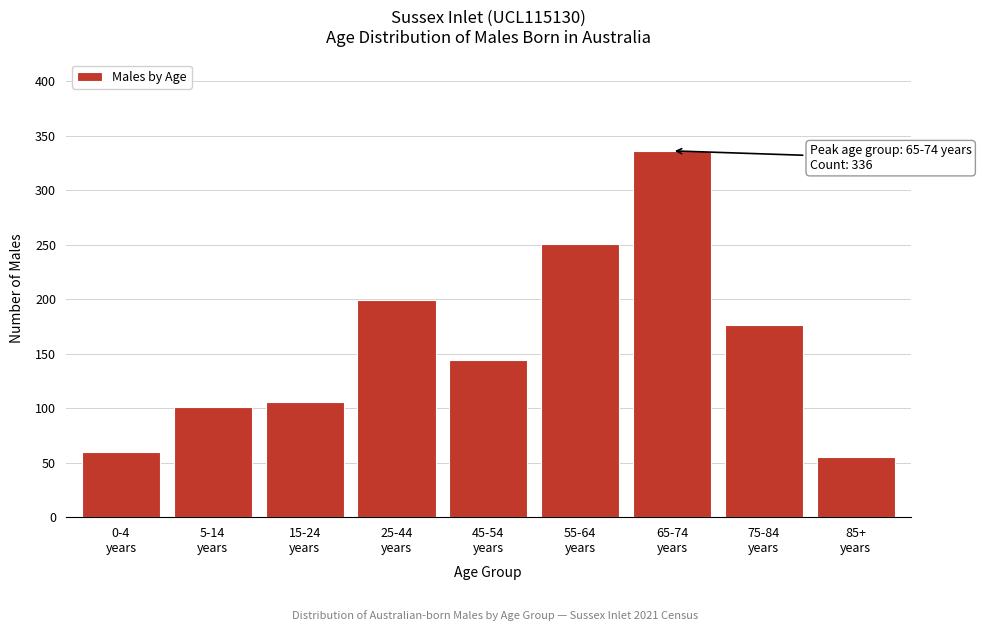

Reading left to right, extract all data points from this chart.

60	101	106	199	144	251	336	176	55